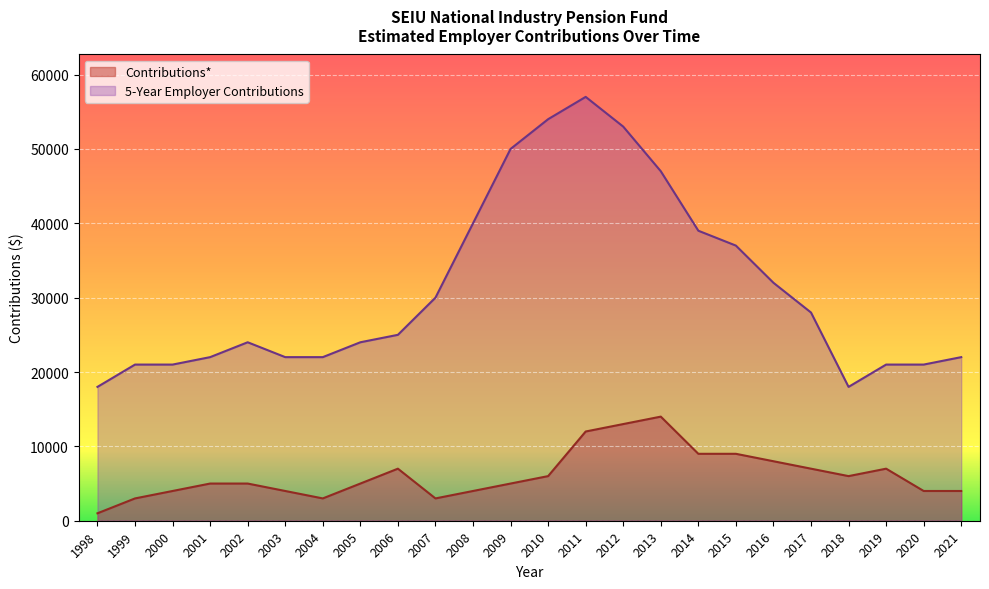

In 5-Year Employer Contributions, how many points are higher than both neighbors (excluding endpoints)?

2